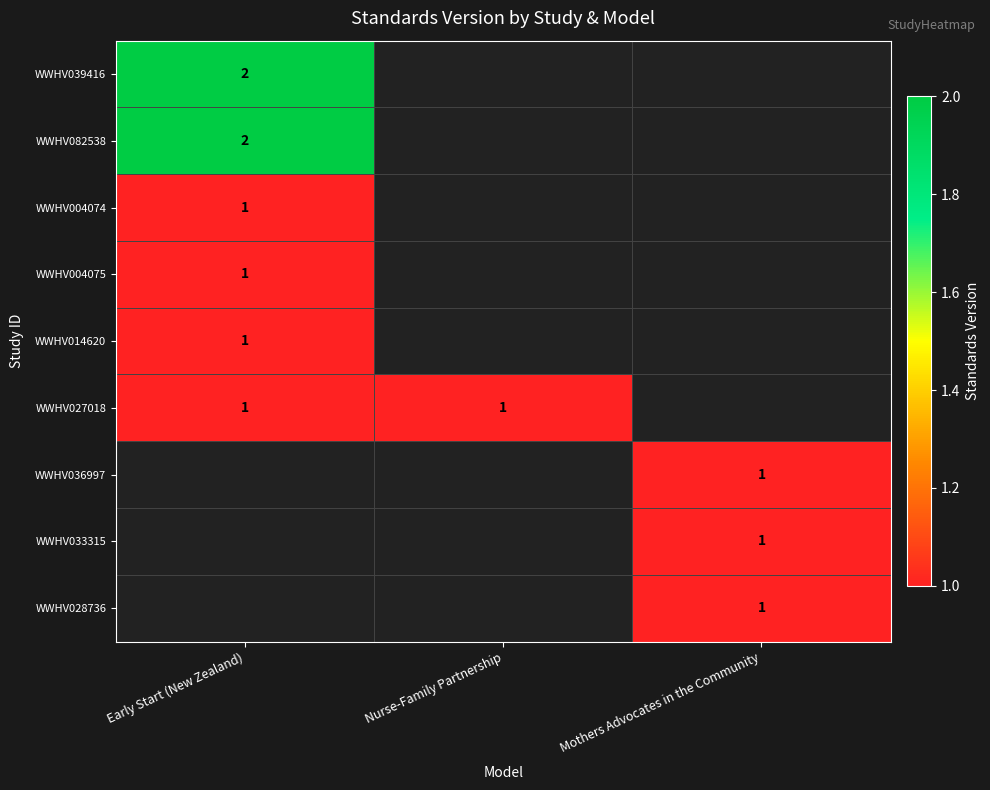

Is the value of WWHV082538 at Early Start (New Zealand) greater than the value of WWHV027018 at Nurse-Family Partnership?

Yes